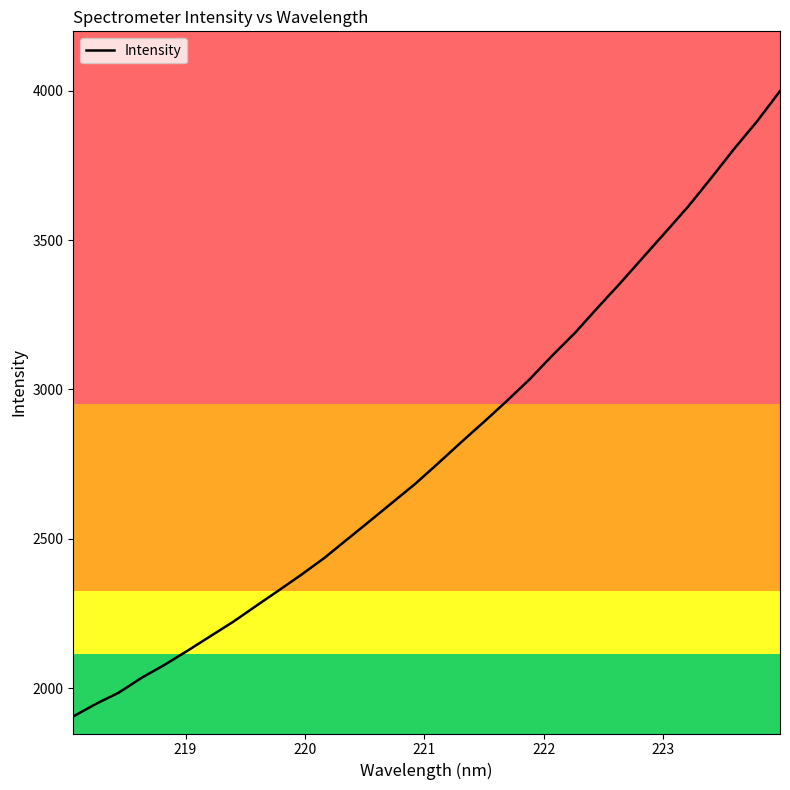

What is the maximum value shown in the chart?

3998.9